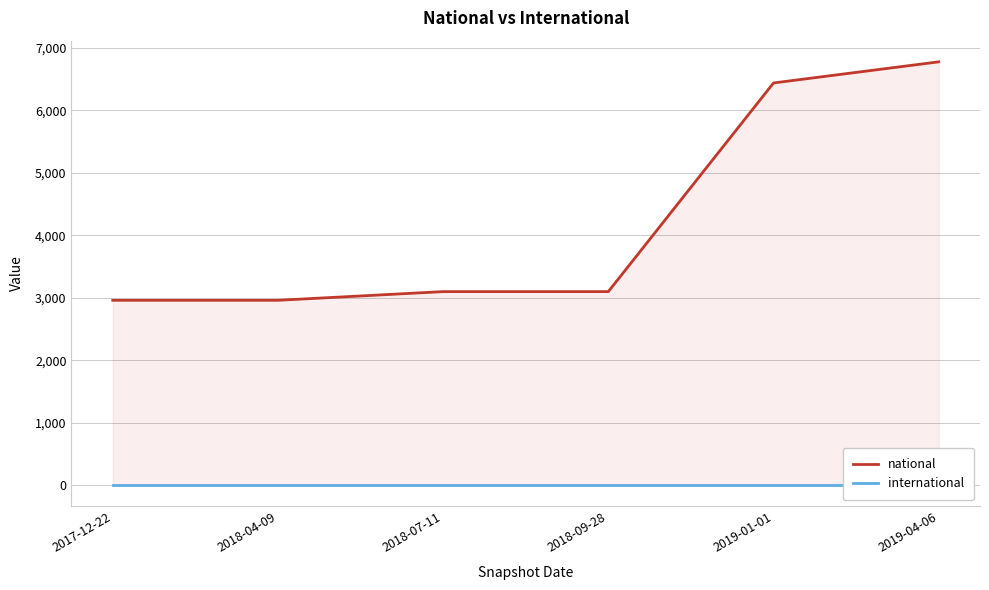

Which series changed the most between 2018-07-11 and 2019-04-06?

national